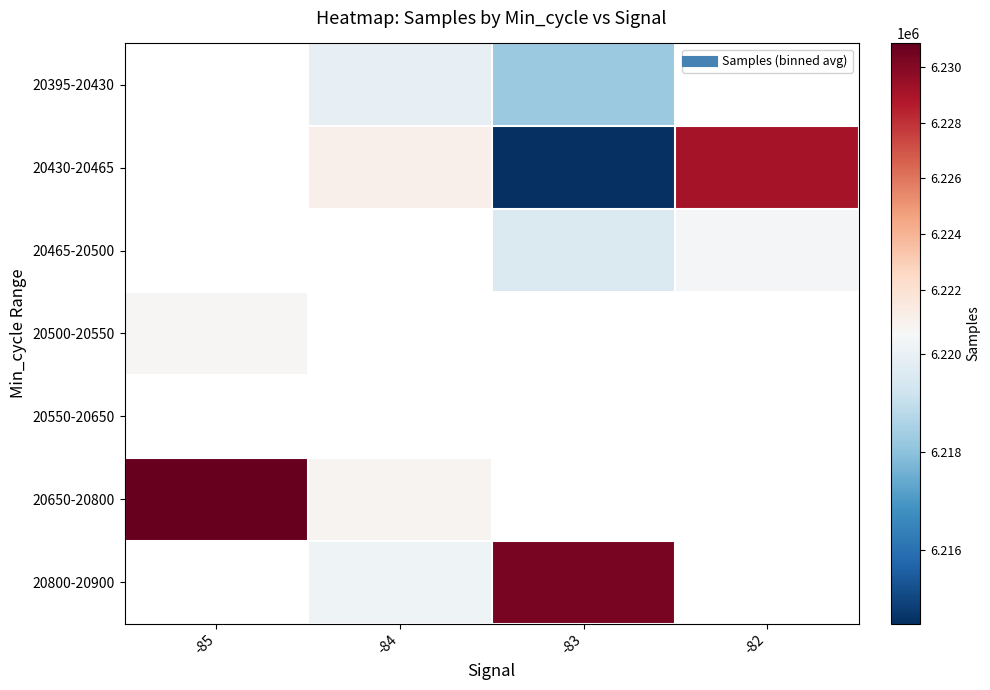

What is the spread (max minus min) of values at -84?

987.1